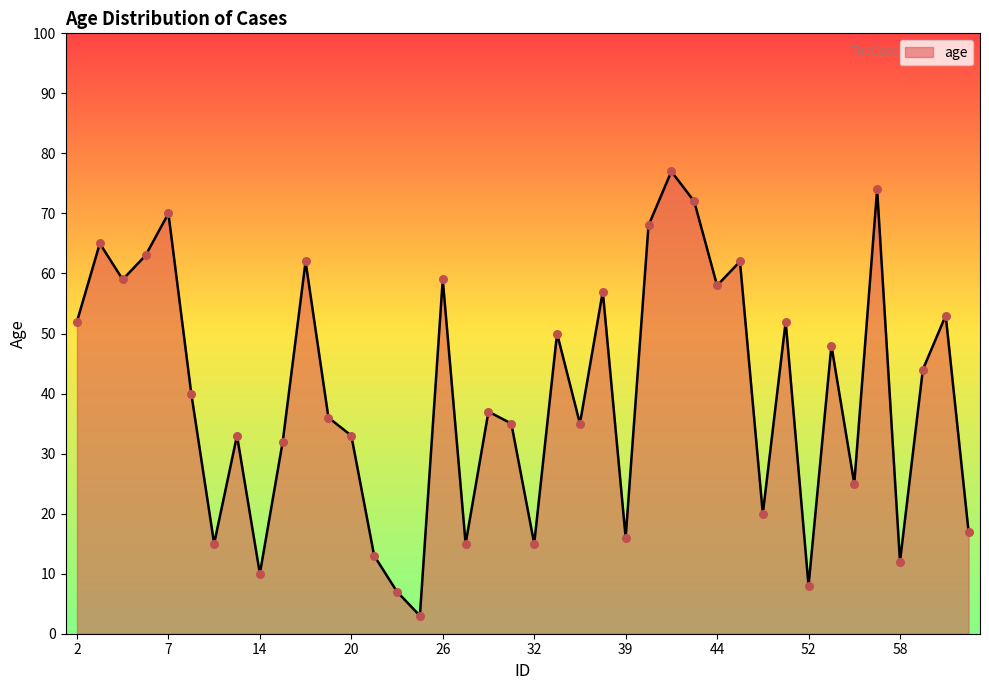

What is the difference between the maximum and minimum values?

74